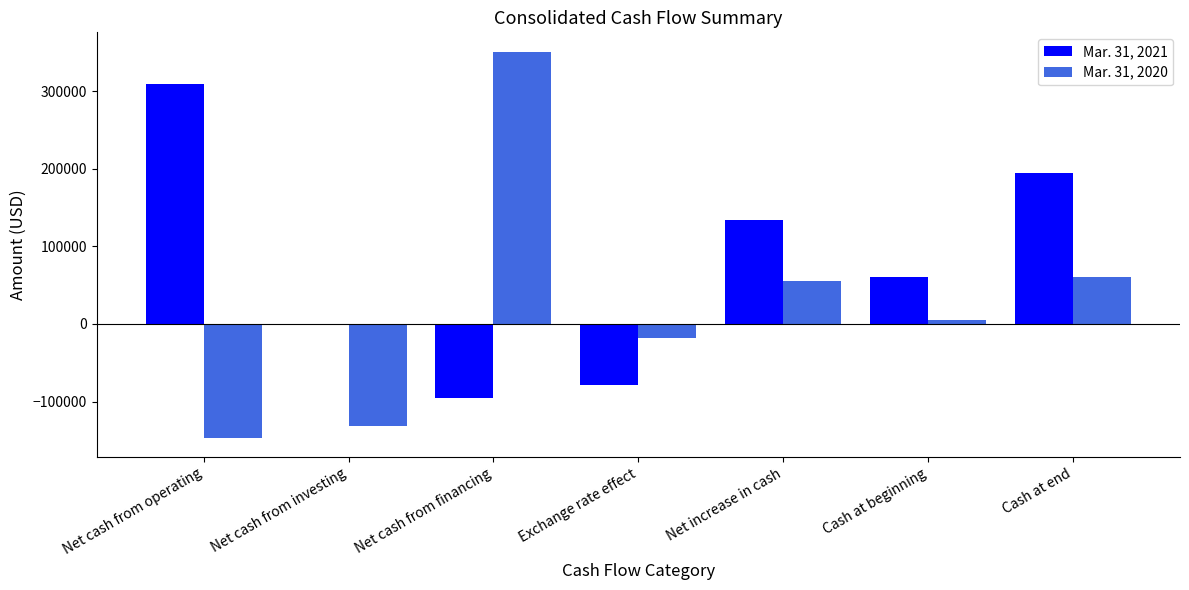

Are the bars grouped side by side (vs. stacked)?

Yes